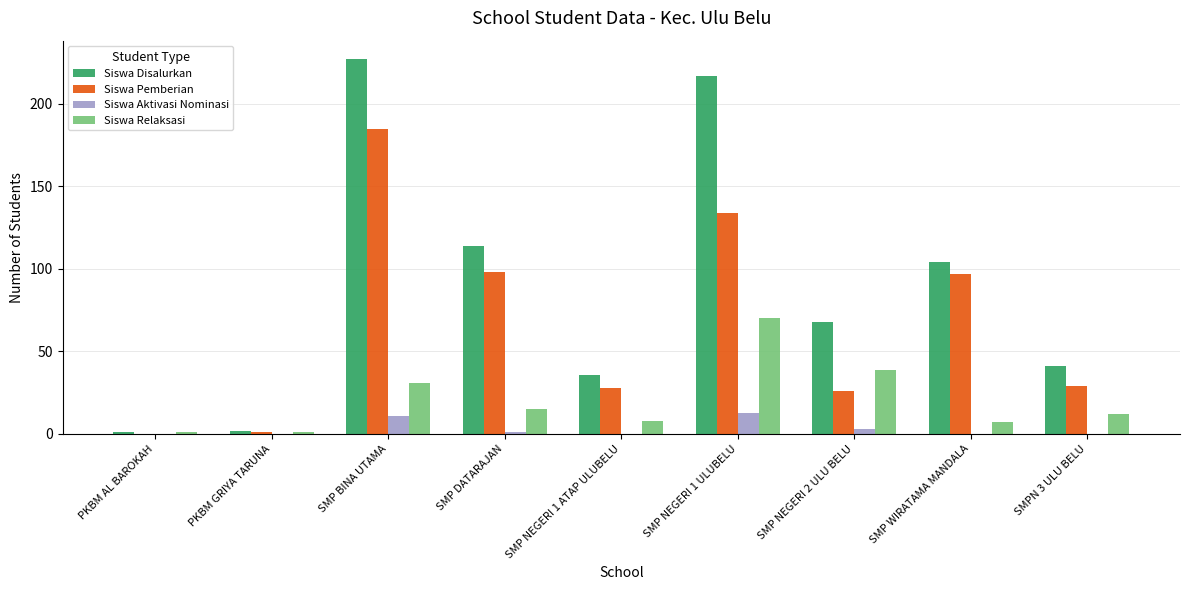

What is the sum of the Siswa Disalurkan values at PKBM GRIYA TARUNA and SMP NEGERI 1 ATAP ULUBELU?

38